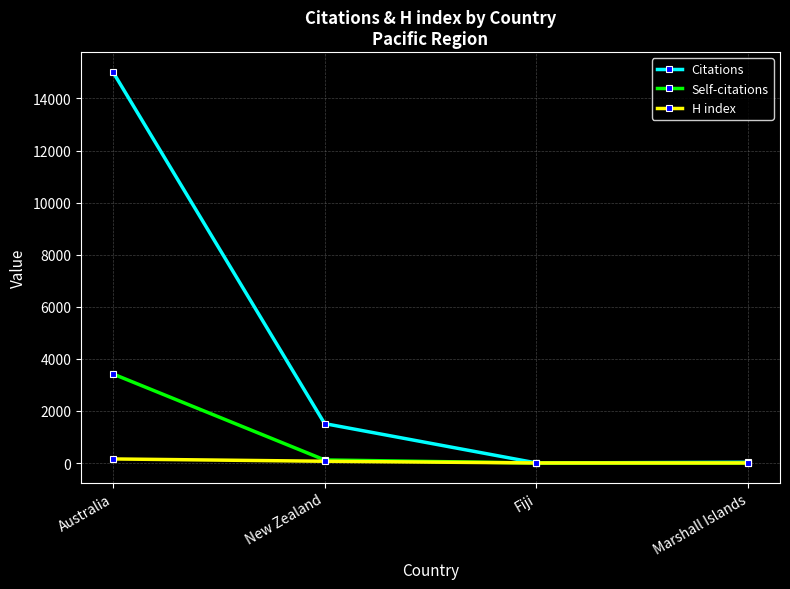

What is the difference between the second highest and minimum values in the Self-citations series?

119